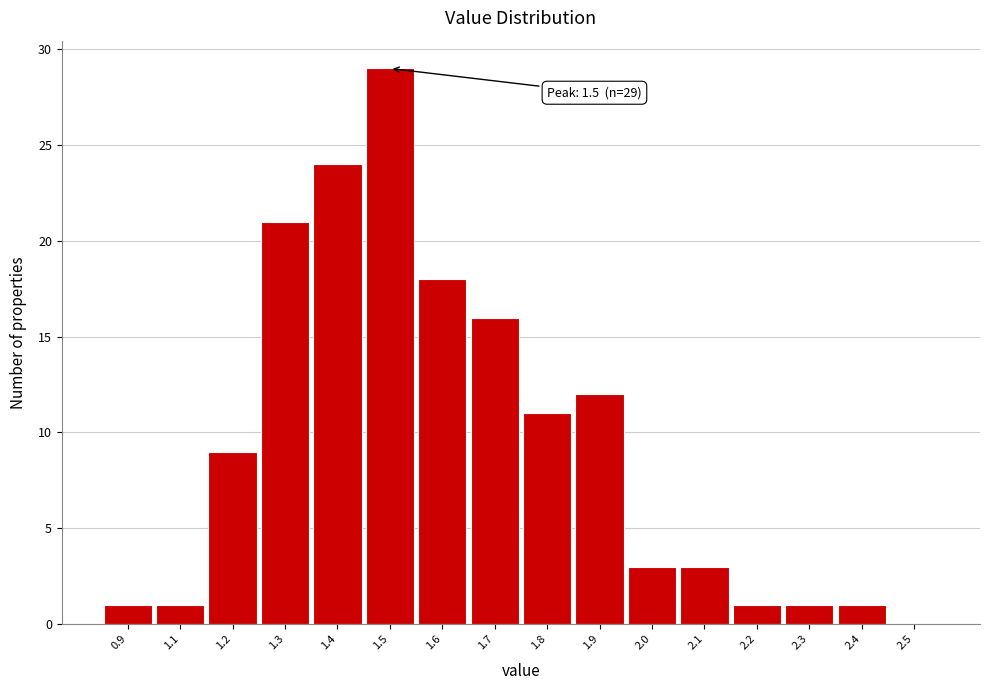

Reading right to left, list all the values displayed in this chart.

2.5=0	2.4=1	2.3=1	2.2=1	2.1=3	2.0=3	1.9=12	1.8=11	1.7=16	1.6=18	1.5=29	1.4=24	1.3=21	1.2=9	1.1=1	0.9=1